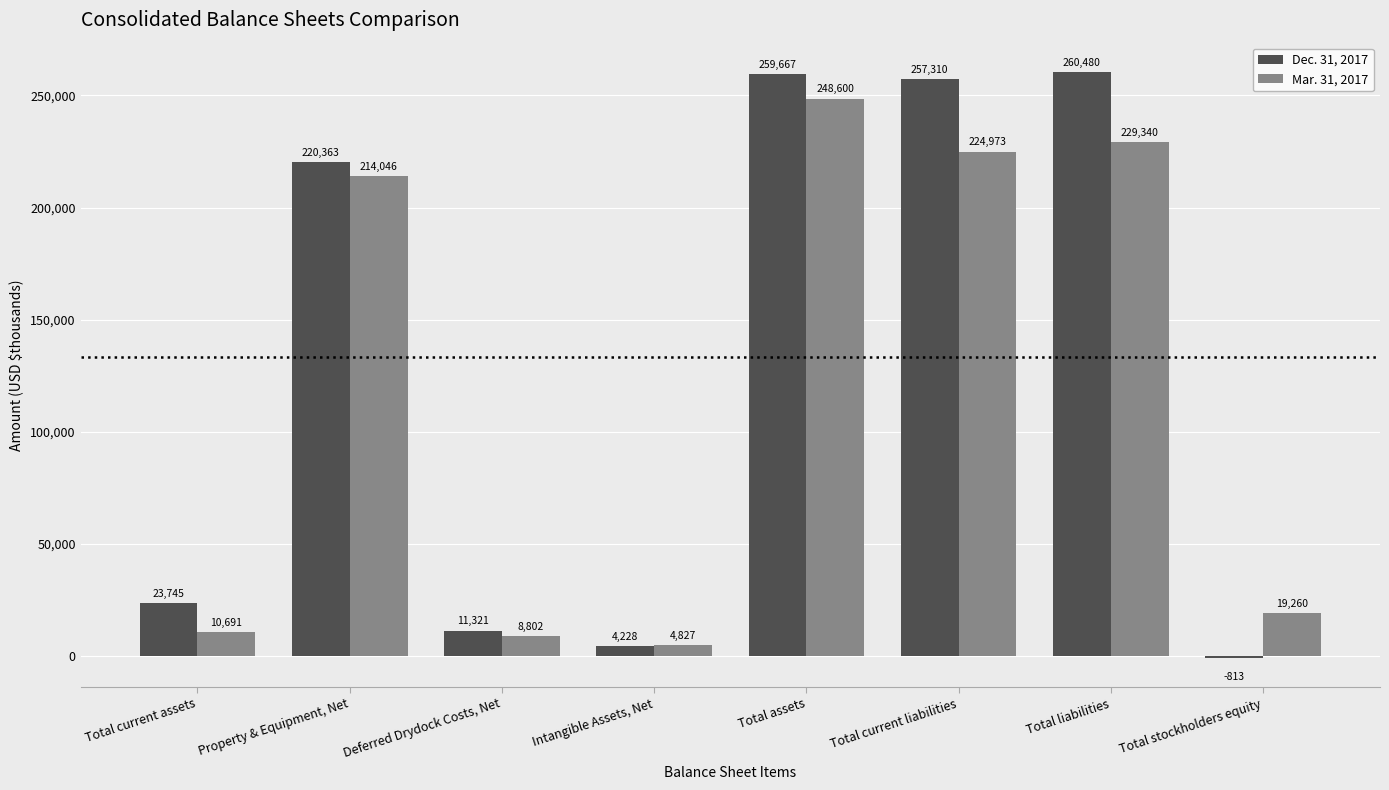

How many categories are shown in the chart?

8